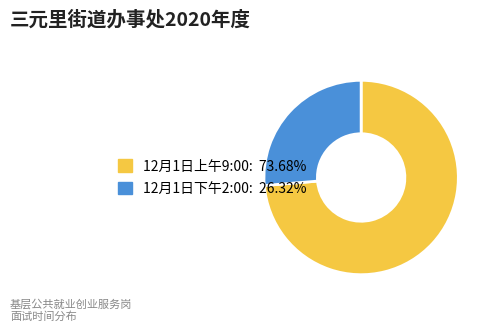

What is the ratio of the value at 12月1日下午2:00 to the value at 12月1日上午9:00?

0.4